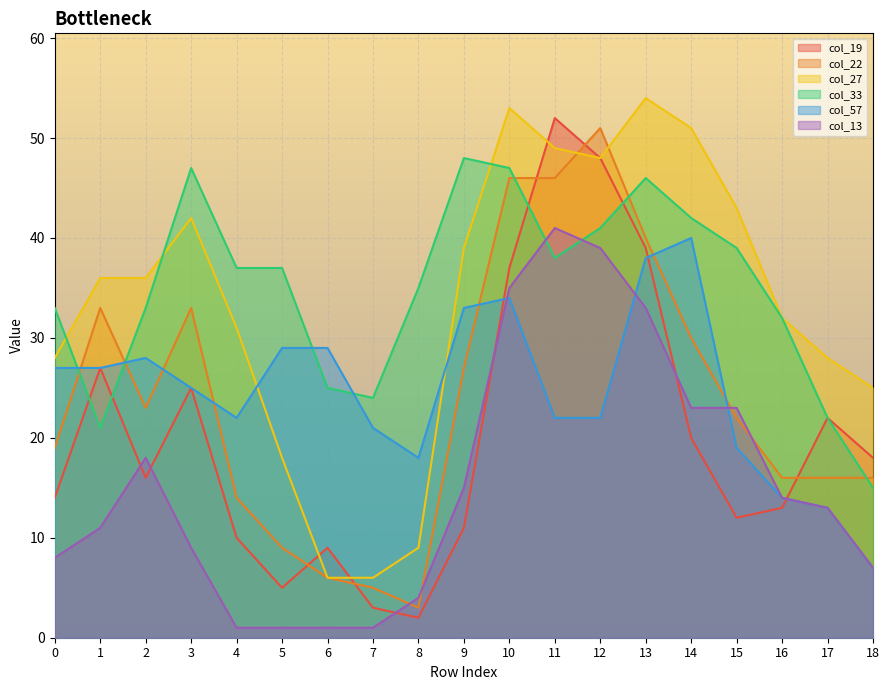

Which series has the largest total across all categories?

col_33